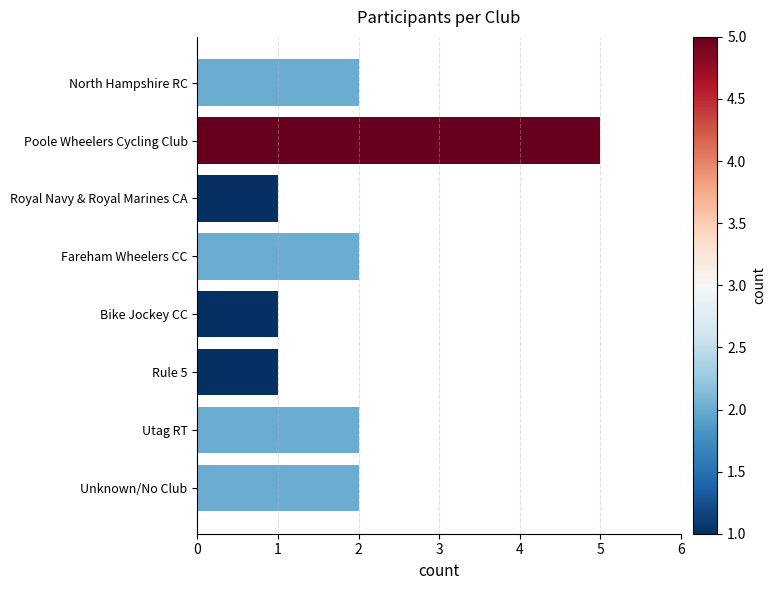

What is the difference between the maximum and minimum values?

4